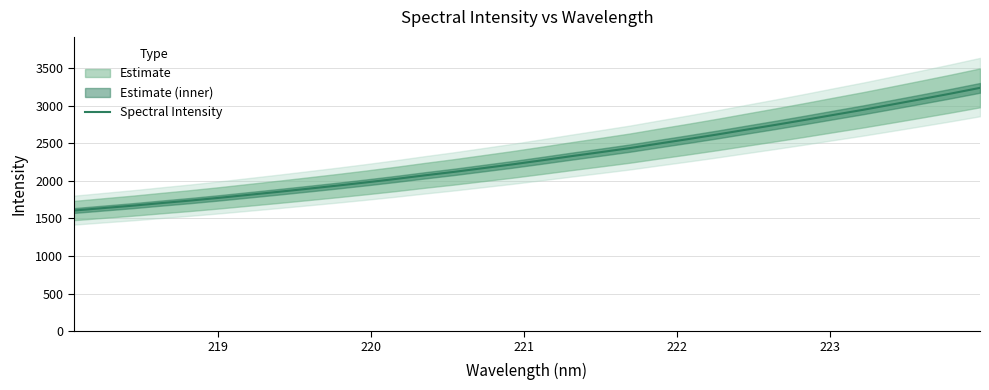

What is the difference between the maximum and minimum values?

1635.1